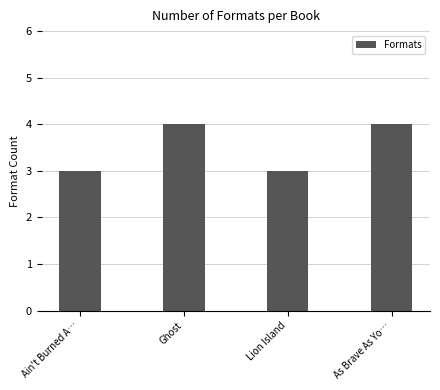

True or false: the data shows 3 at Ain't Burned A….

True